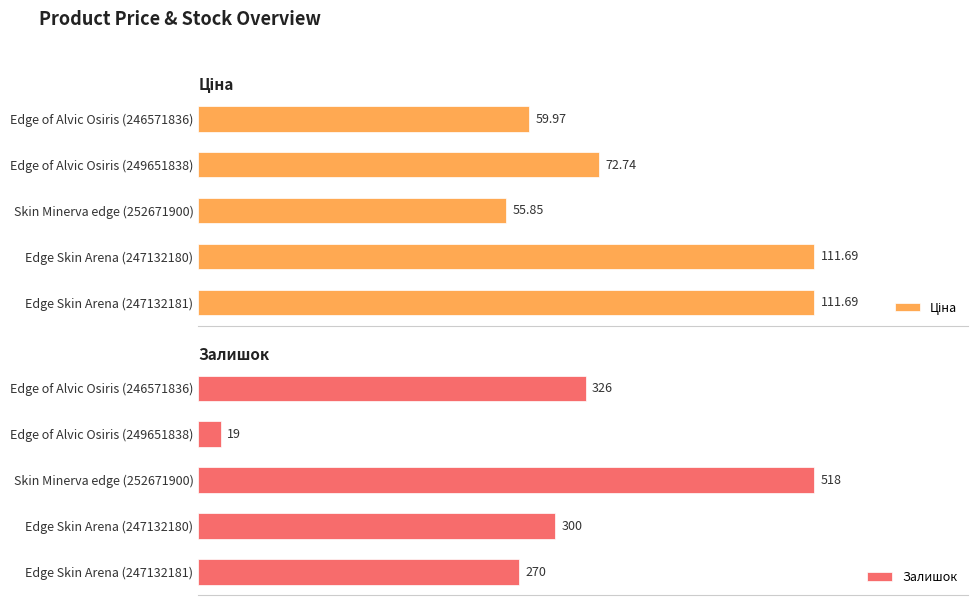

Where is Залишок nearest to the value 268?

Edge Skin Arena (247132181)